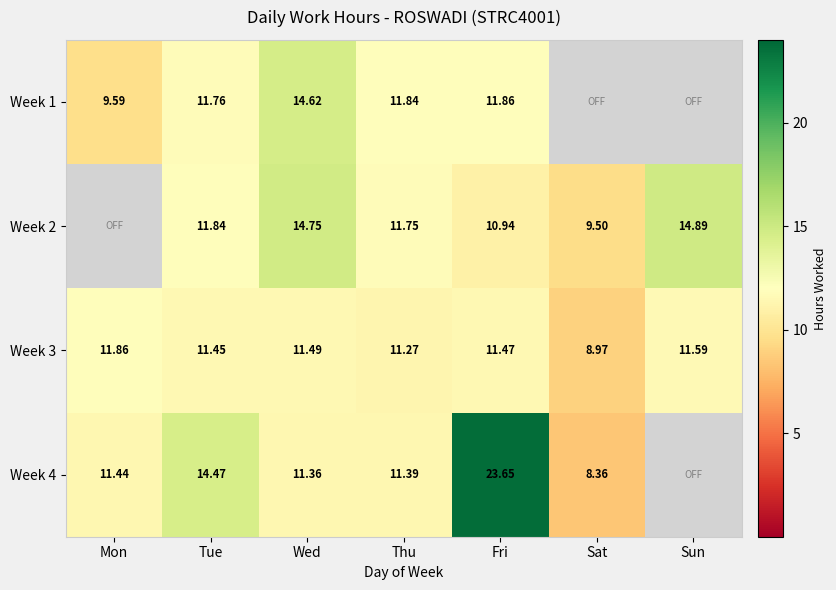

What value does the Week 2 series have at Tue?

11.8